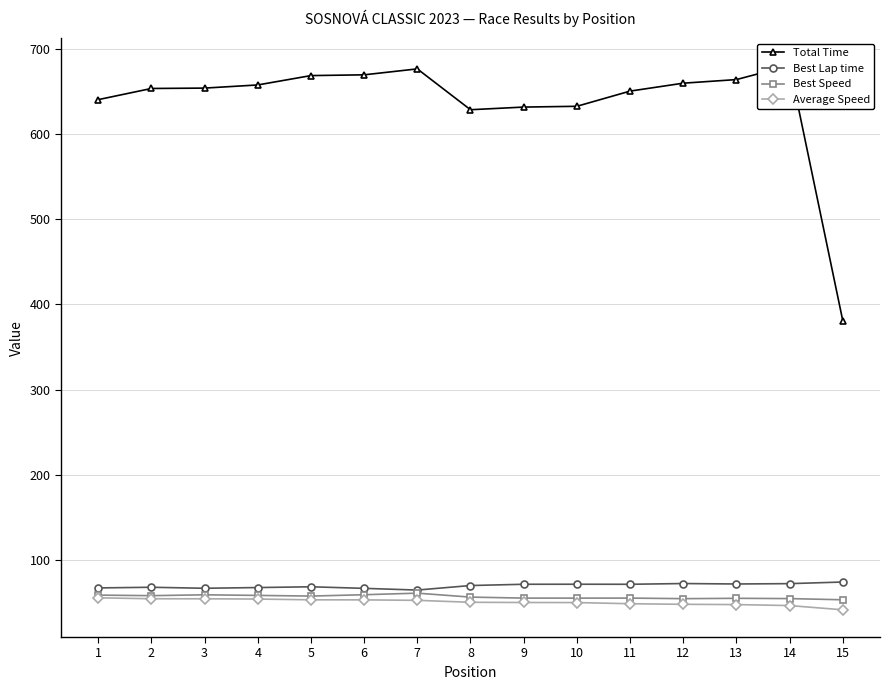

What is the value of the Best Lap time point at the 6th from the left?

66.8